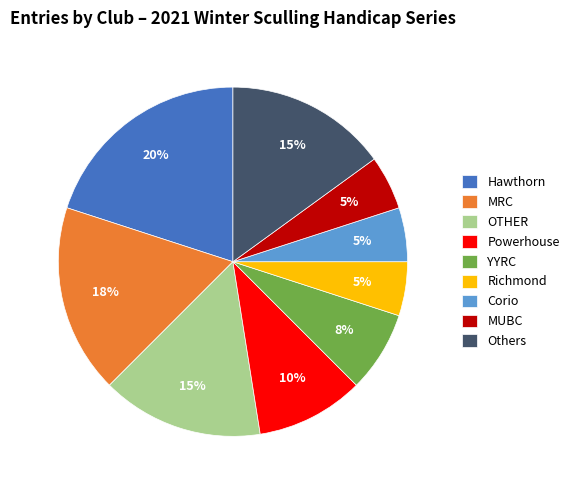

To the nearest percent, what percentage of the pie is OTHER?

15%